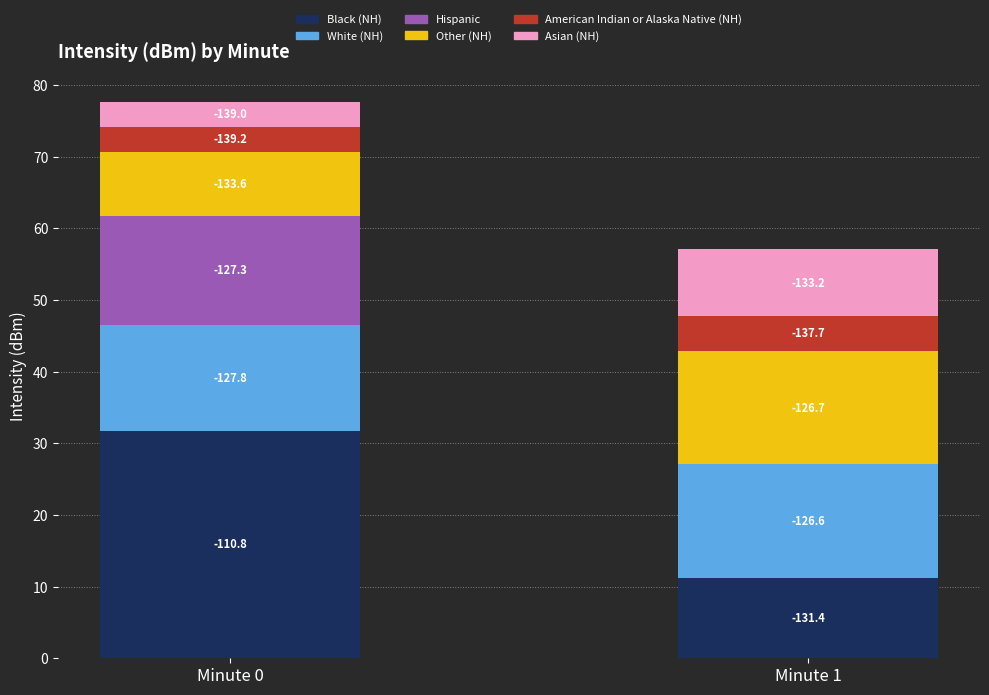

What is the difference between the Other (NH) values at Minute 0 and Minute 1?

6.9